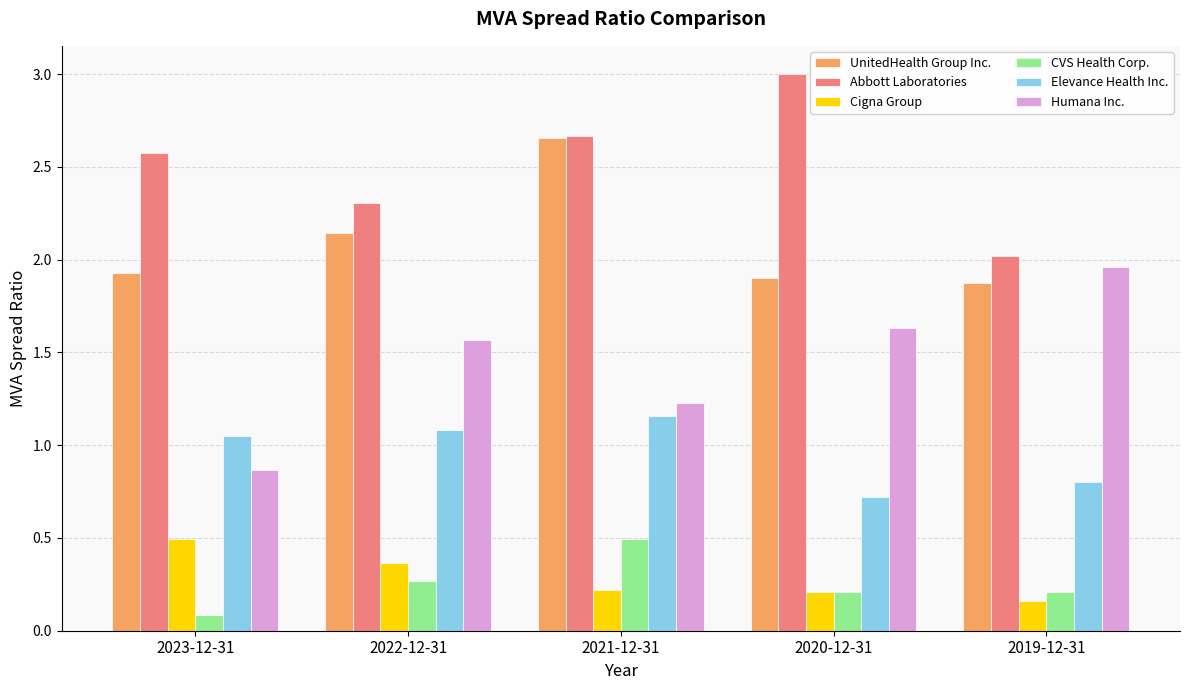

Which category has the lowest value across all series?

2023-12-31